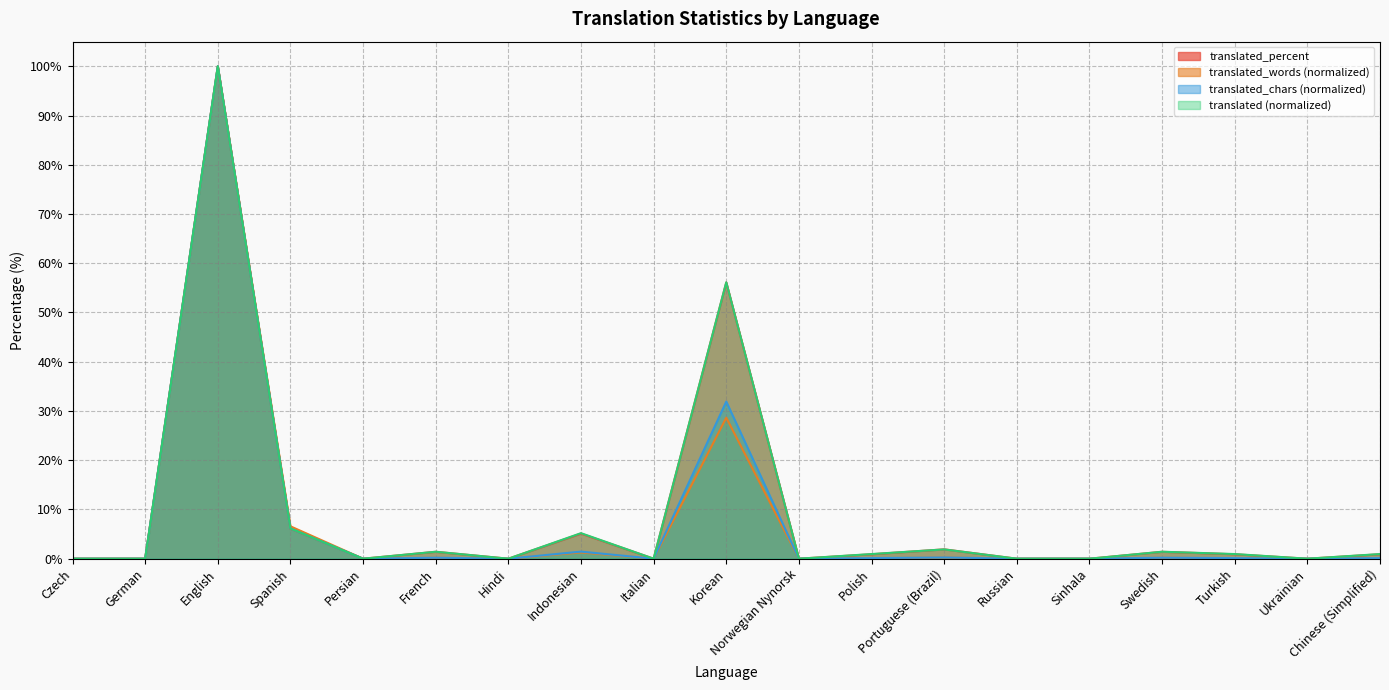

Count the number of data series in this chart.

4